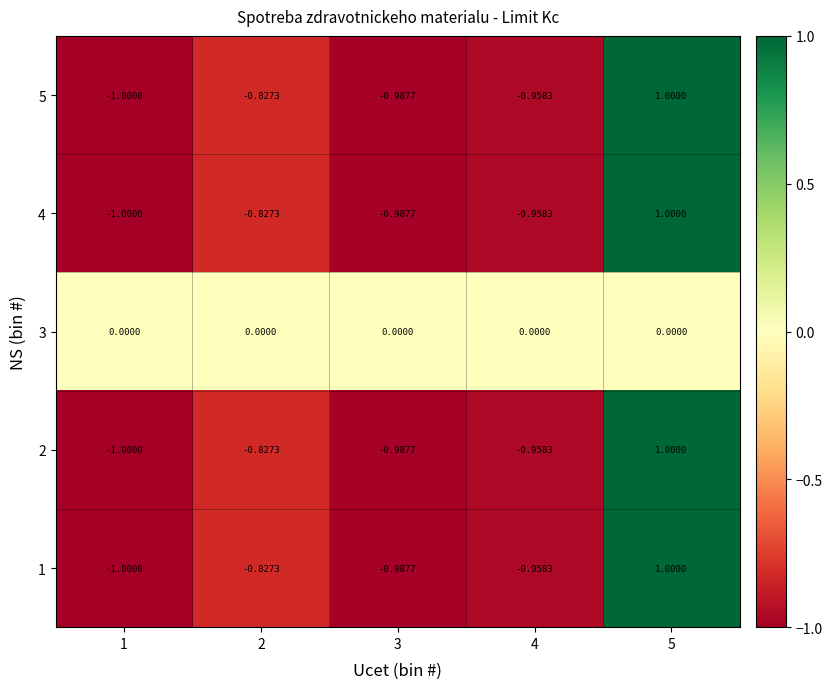

Rank the series at 3 from highest to lowest value.

3, 1, 2, 4, 5